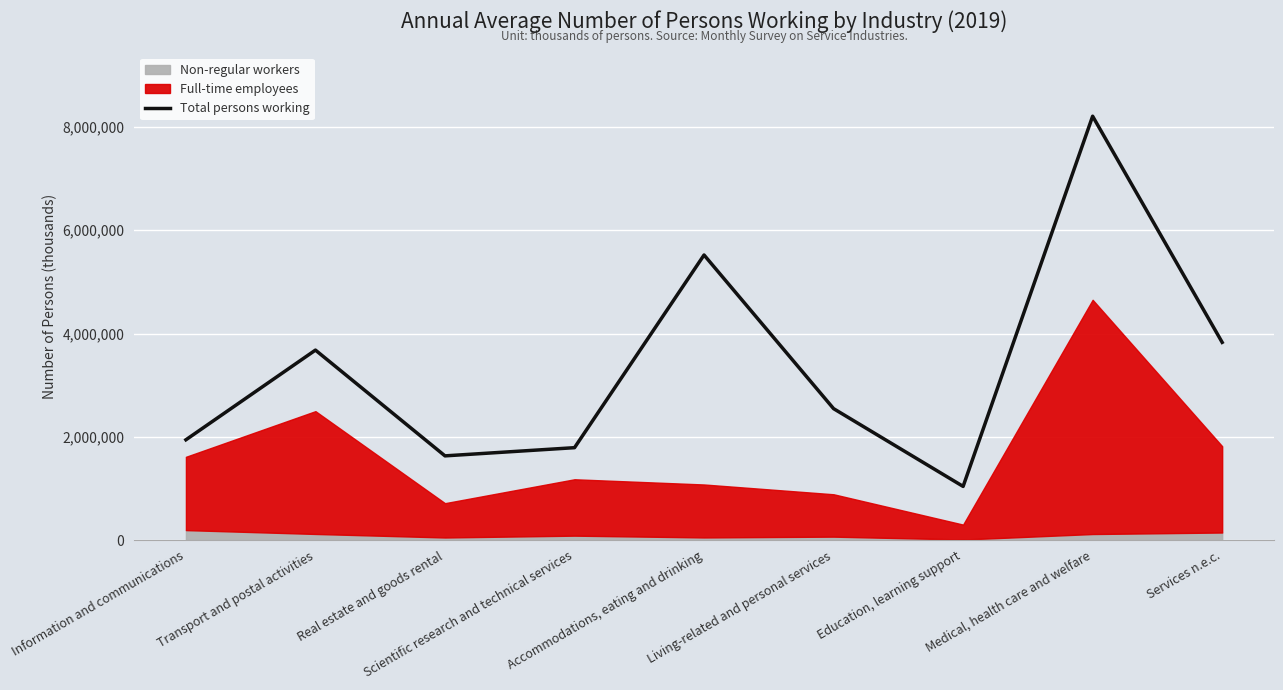

Rank the categories by value from highest to lowest.

Medical, health care and welfare, Accommodations, eating and drinking, Services n.e.c., Transport and postal activities, Living-related and personal services, Information and communications, Scientific research and technical services, Real estate and goods rental, Education, learning support